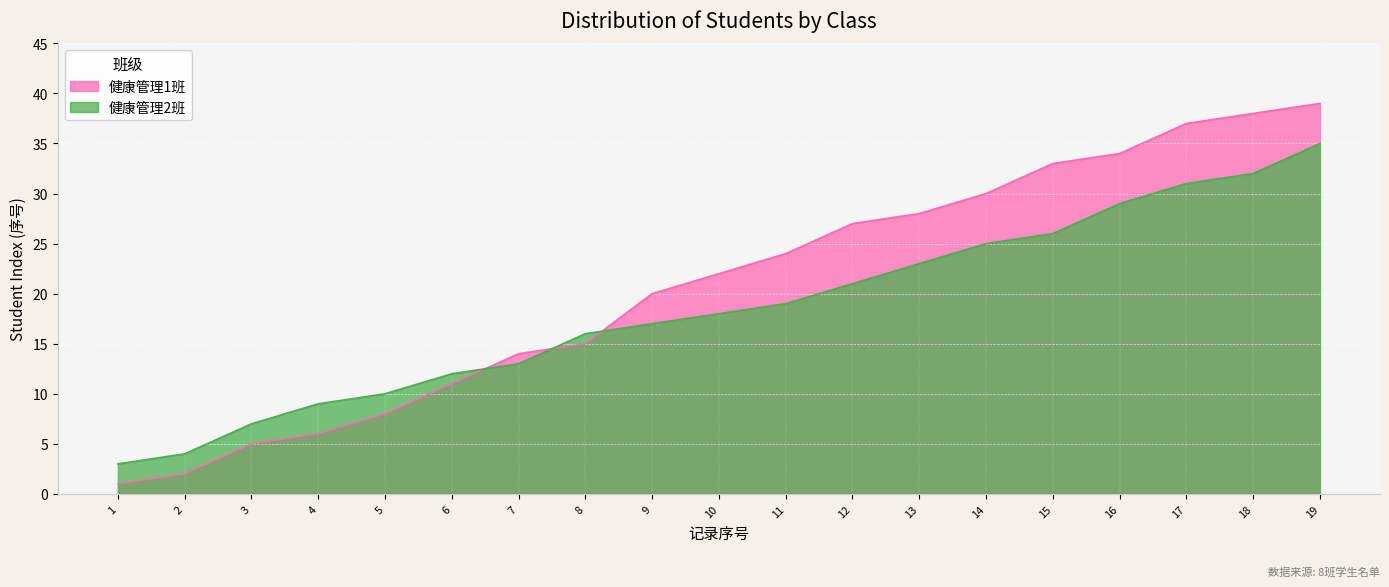

Which category has the lowest value in the 健康管理1班 series?

1